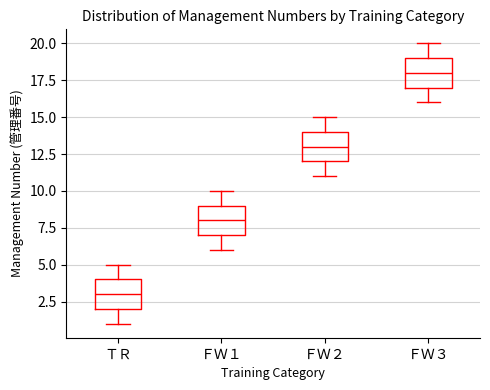

Reading left to right, read every box against the y-axis: the position of its median line, the range the box covers, and the ends of its whiskers. The values are not printed on the chart, so give them approximately, as read against the axis.

ＴＲ: median 3, box 2 to 4, whiskers 1 to 5
ＦＷ１: median 8, box 7 to 9, whiskers 6 to 10
ＦＷ２: median 13, box 12 to 14, whiskers 11 to 15
ＦＷ３: median 18, box 17 to 19, whiskers 16 to 20